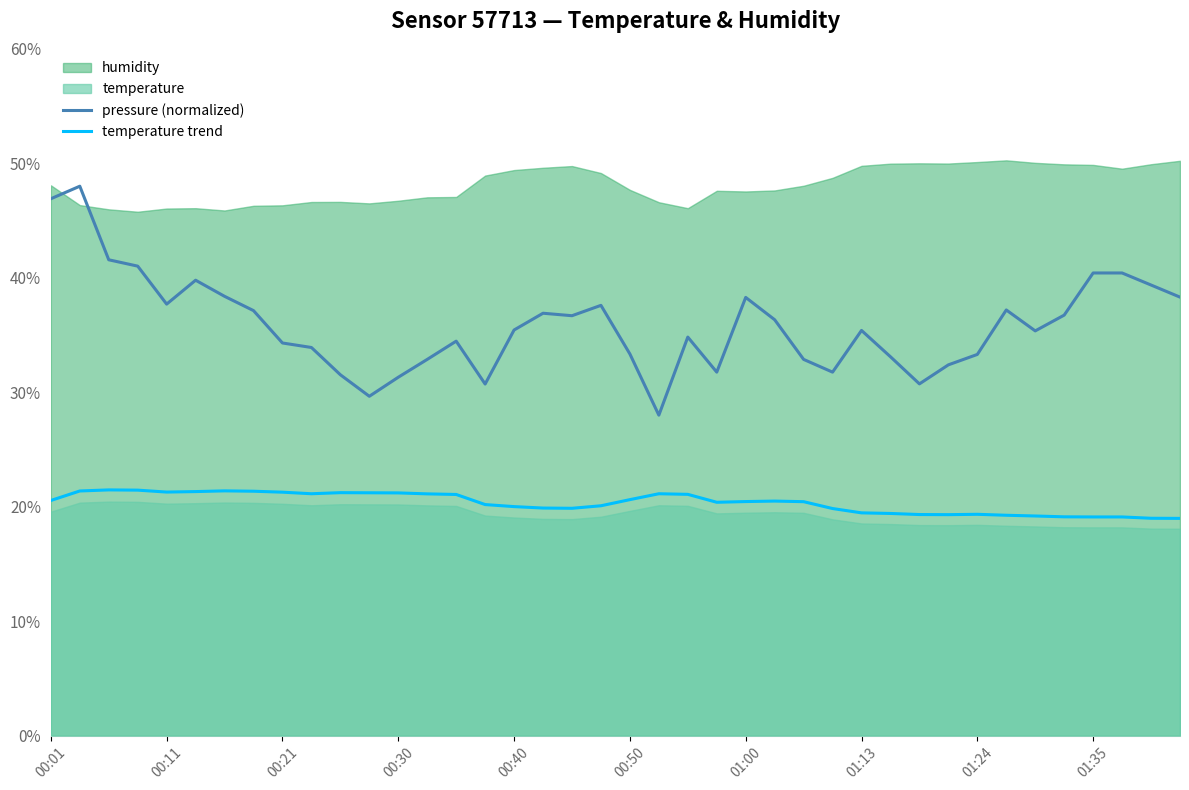

What is the value of the pressure (normalized) point at the 21st from the left?

33.3